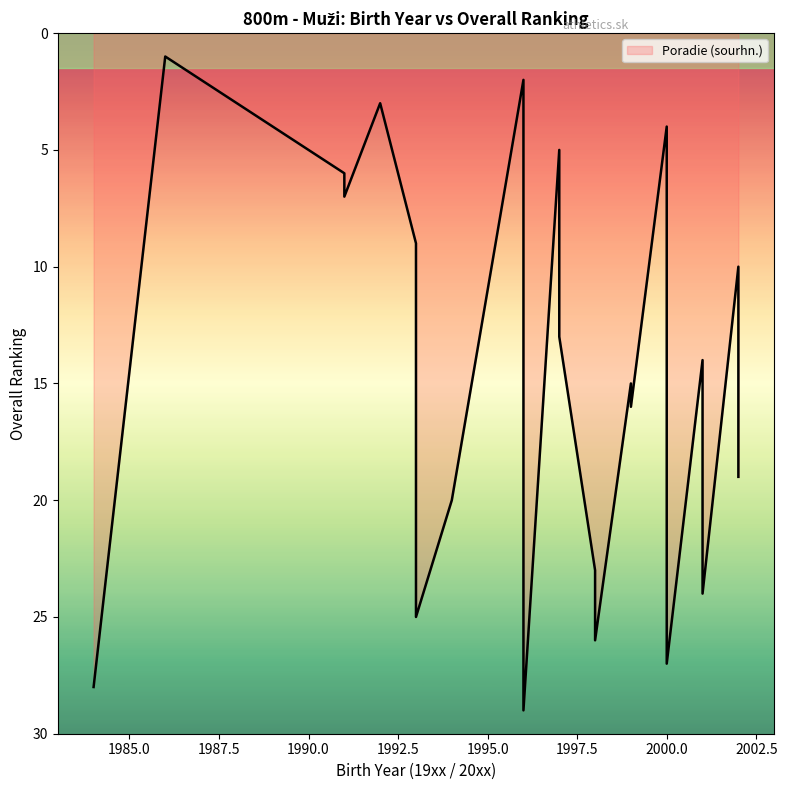

Reading right to left, transcribe all the data shown in this chart.

96=29	84=28	0=27	98=26	93=25	1=24	98=23	0=22	0=21	94=20	2=19	96=18	2=17	99=16	99=15	1=14	97=13	97=12	0=11	2=10	93=9	97=8	91=7	91=6	97=5	0=4	92=3	96=2	86=1